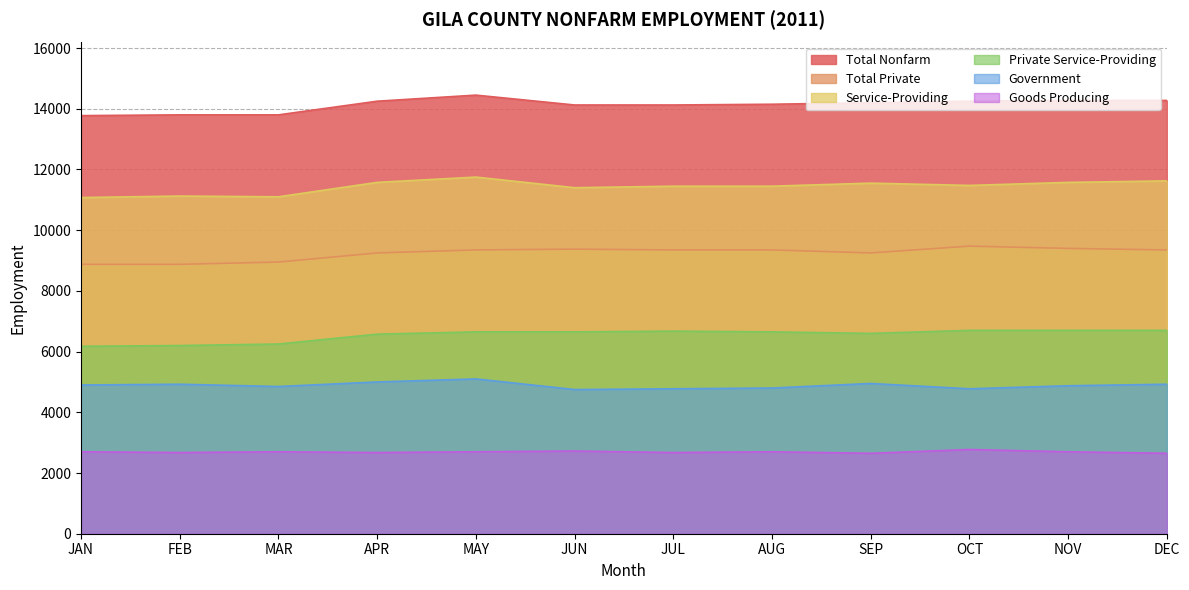

Read the Government value at MAY.

5100